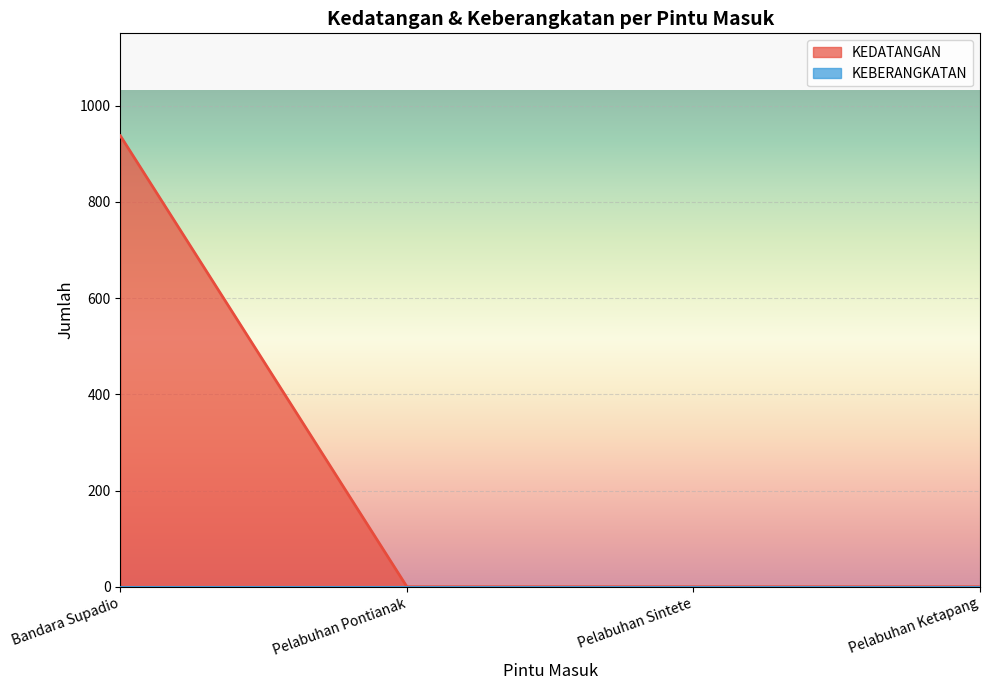

Which series changed the most between Pelabuhan Pontianak and Pelabuhan Ketapang?

KEDATANGAN